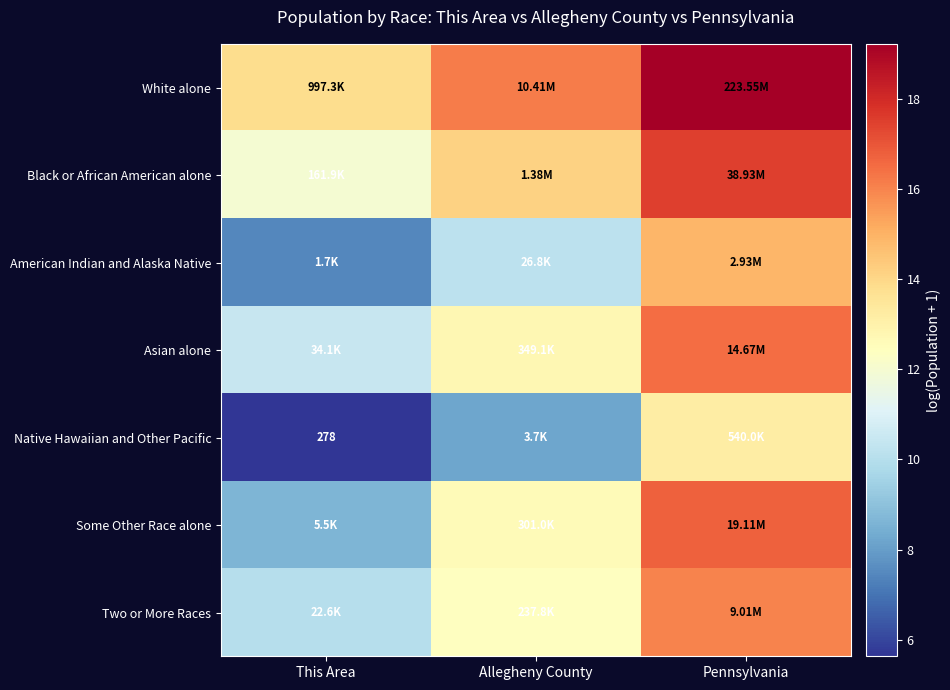

What value does the Native Hawaiian and Other Pacific series have at Allegheny County?

8.2